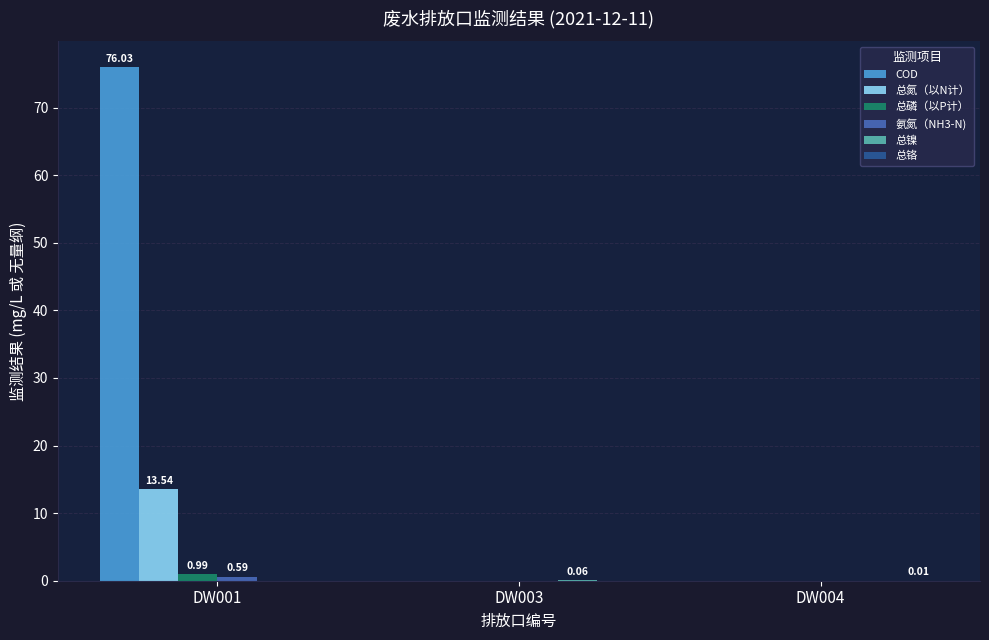

Which series has the largest total across all categories?

COD